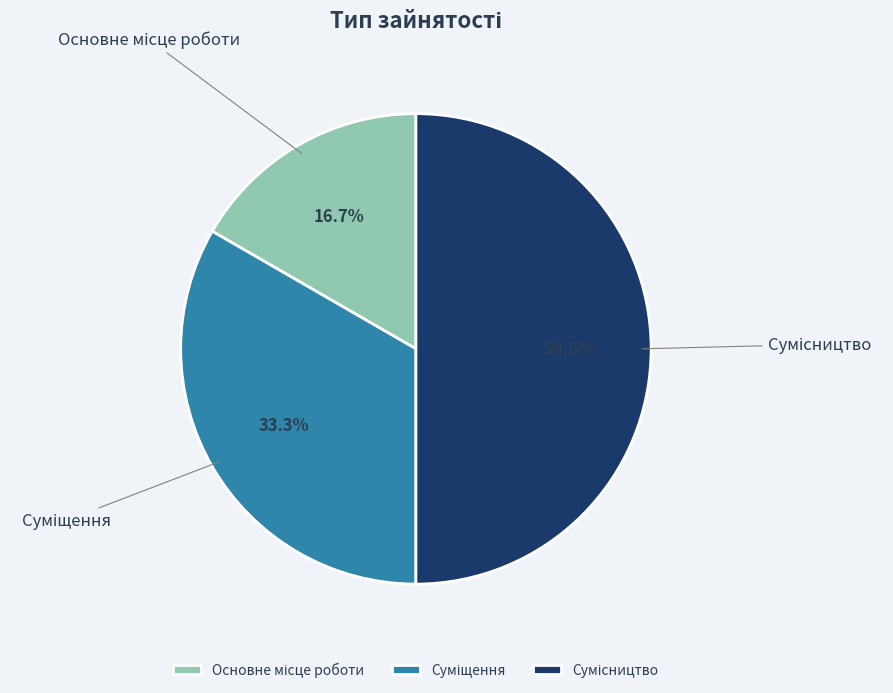

How many slices are in this pie chart?

3